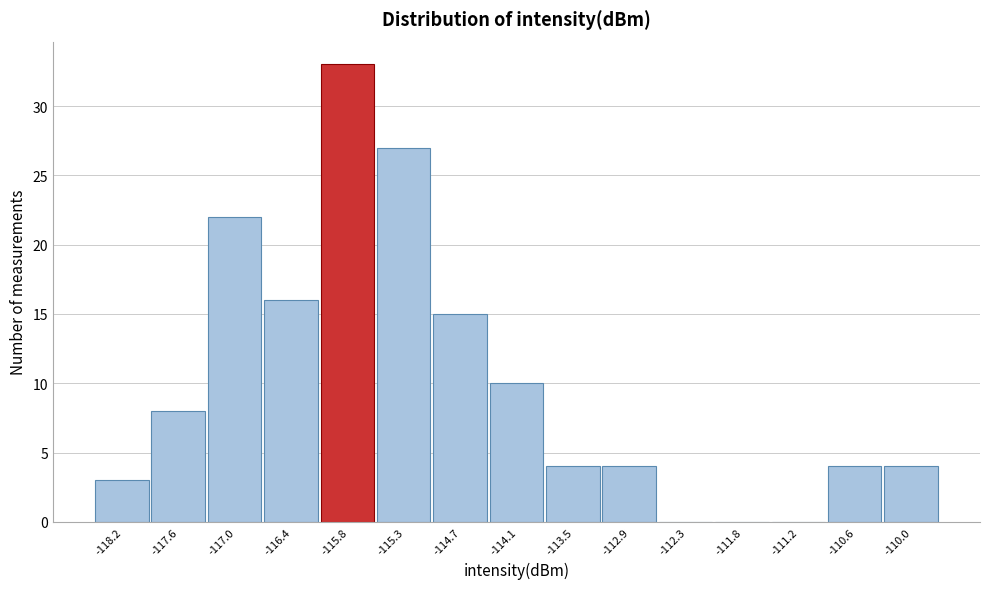

Reading right to left, list all the values displayed in this chart.

-110.0=4	-110.6=4	-111.2=0	-111.8=0	-112.3=0	-112.9=4	-113.5=4	-114.1=10	-114.7=15	-115.3=27	-115.8=33	-116.4=16	-117.0=22	-117.6=8	-118.2=3